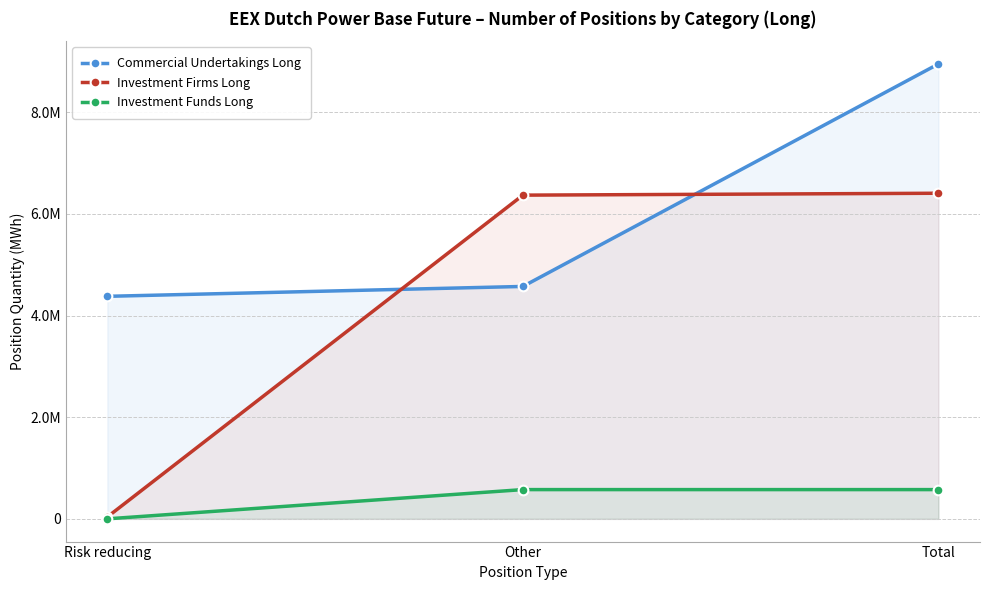

What are all the series names shown in the legend?

Commercial Undertakings Long, Investment Firms Long, Investment Funds Long